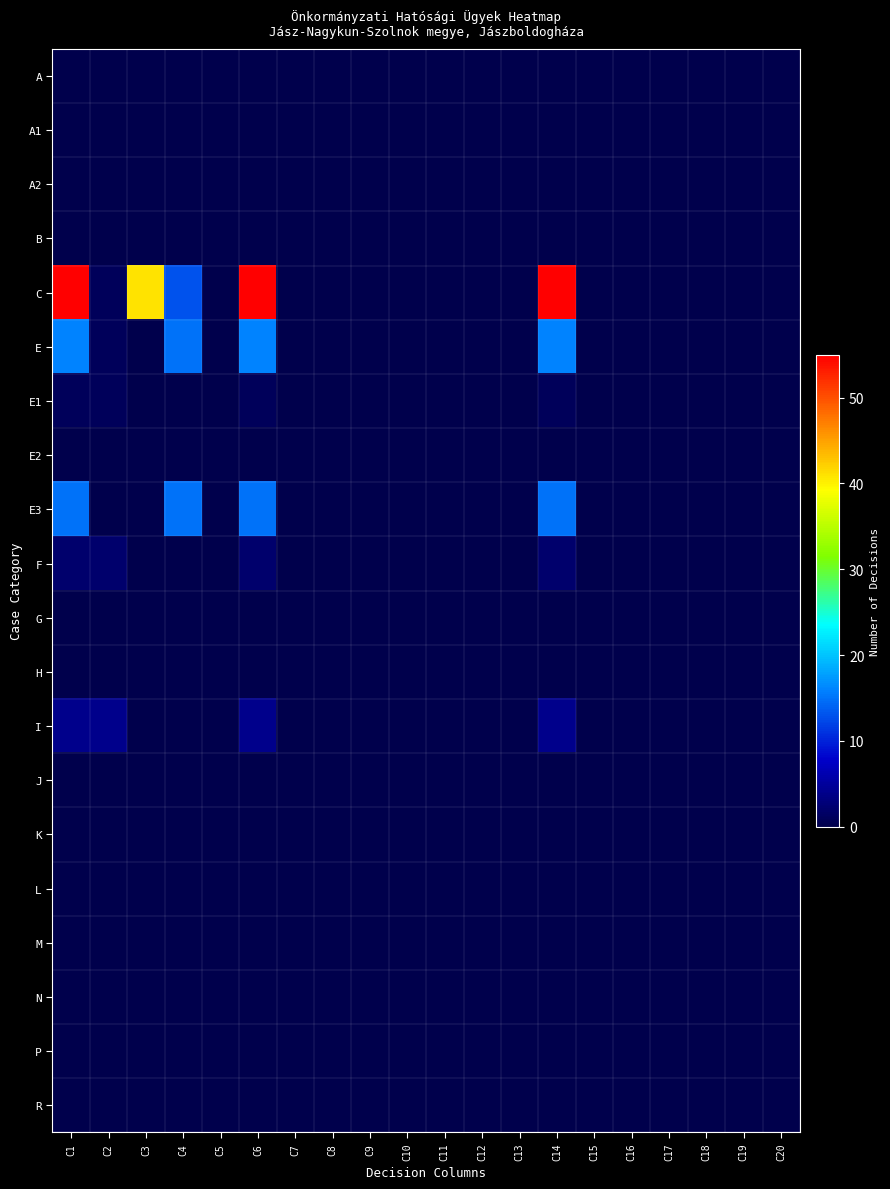

Which has a higher value, C10 or C20?

C10